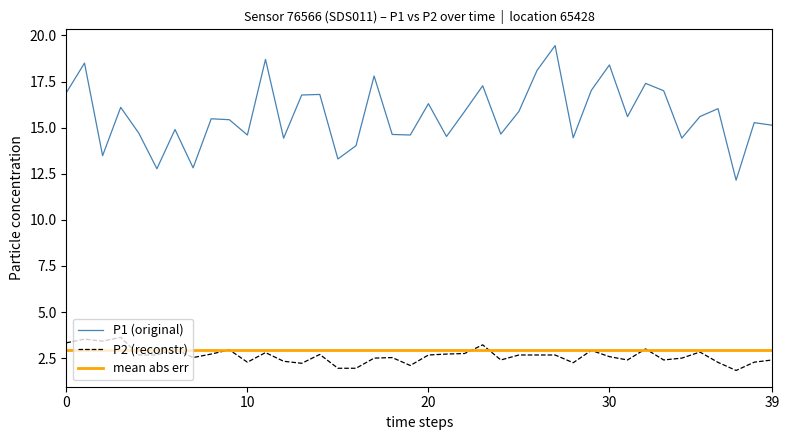

True or false: P2 (reconstr) and P1 (original) intersect in this chart.

False